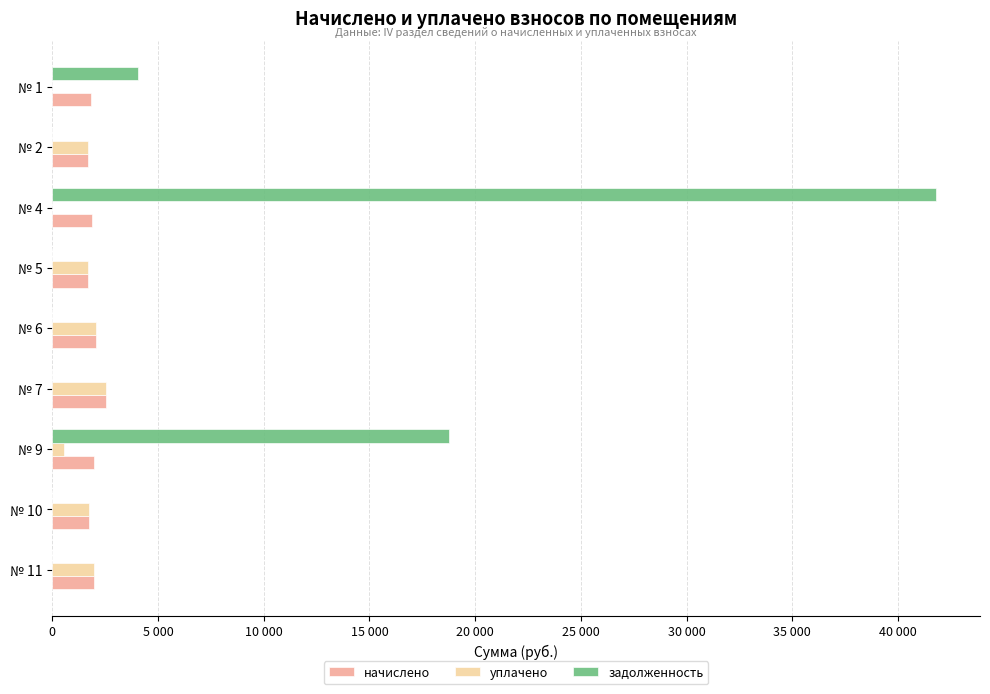

What are all the series names shown in the legend?

начислено, уплачено, задолженность